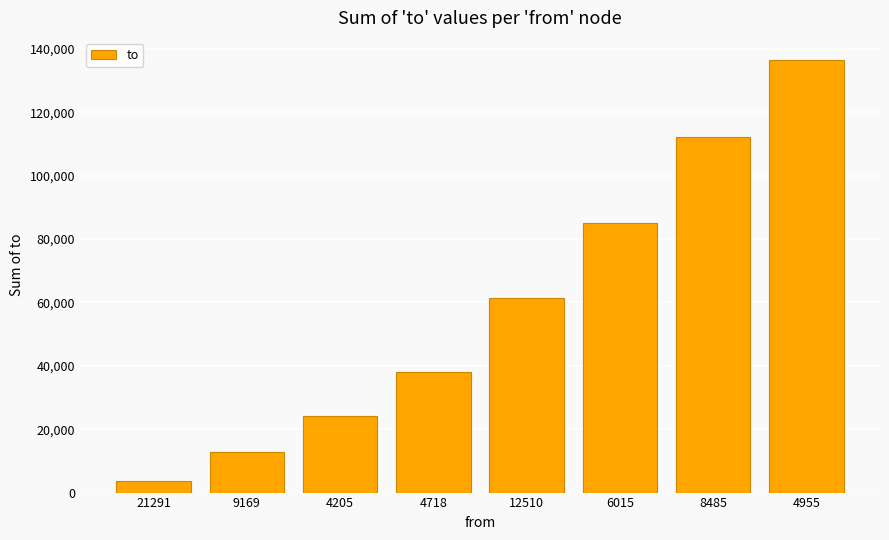

What is the label of the 3rd bar from the right?

6015